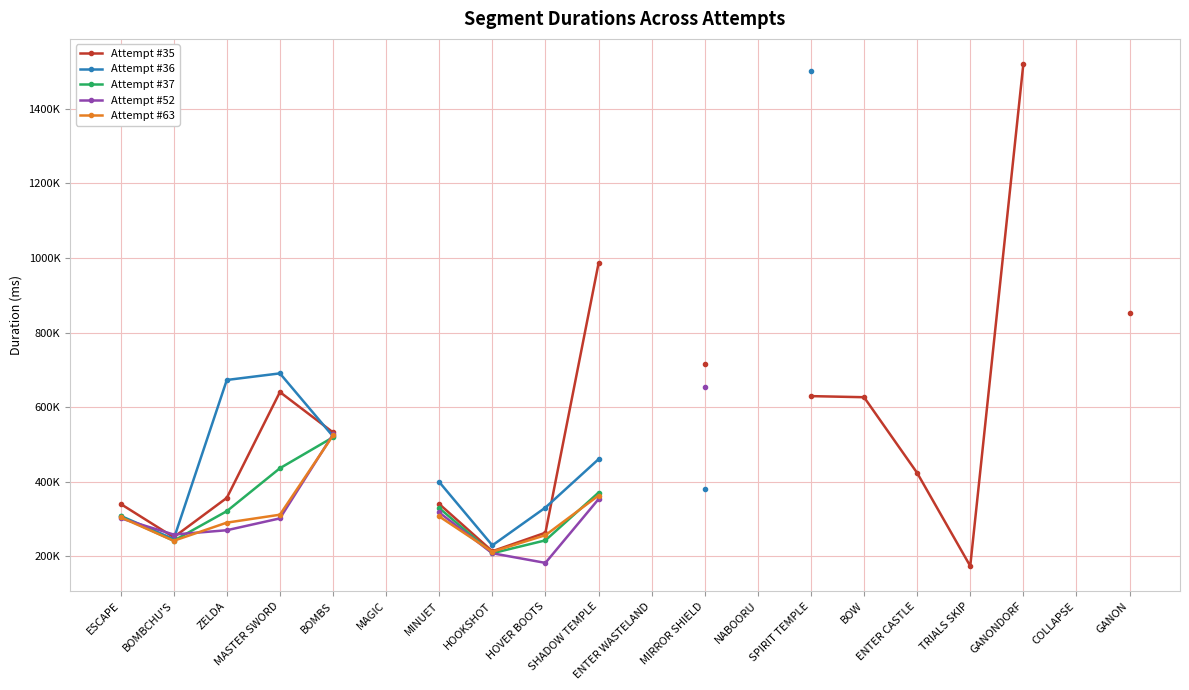

What is the highest value of the Attempt #36 series?

1501754.0